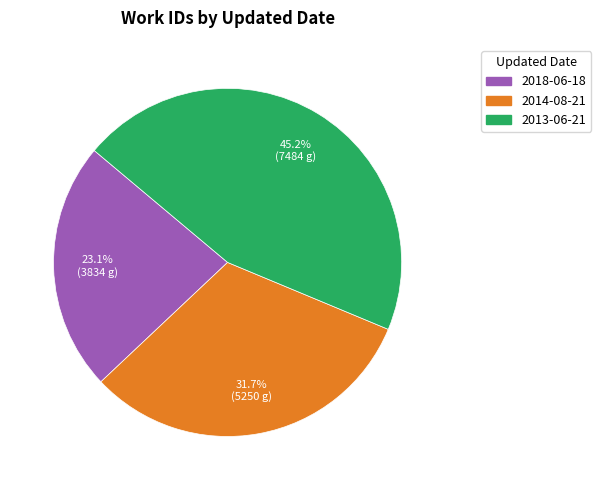

Approximately how many times larger is the value at 2018-06-18 compared to 2013-06-21?

0.5